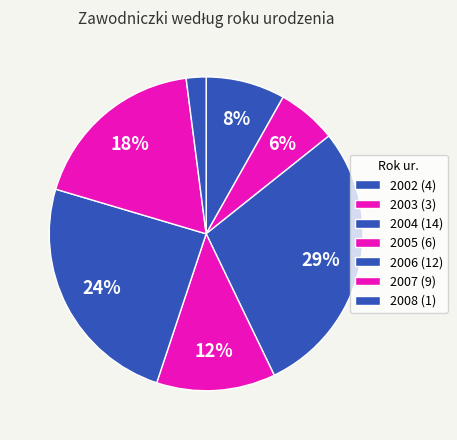

How many segments does this pie chart have?

7